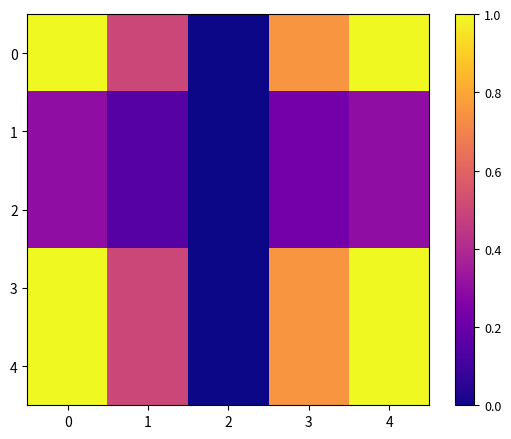

At how many categories does at least one series exceed 0?

4